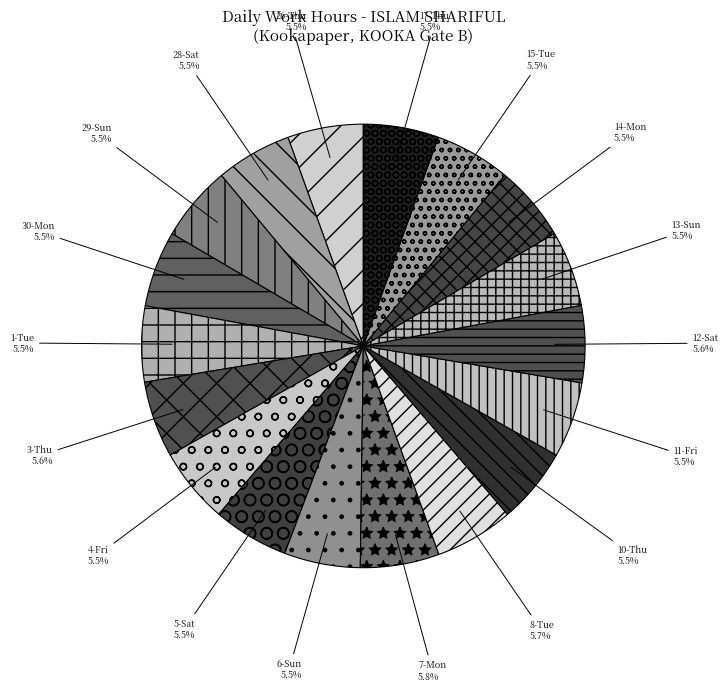

Approximately how many times larger is the value at 17-Thu compared to 30-Mon?

1.0